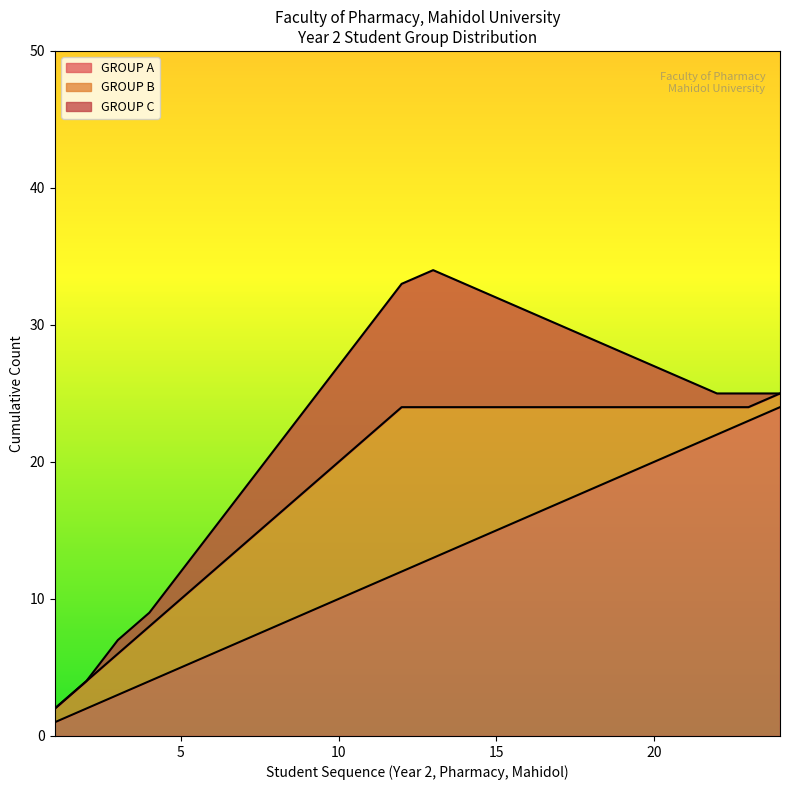

How many lines are shown in the chart?

3